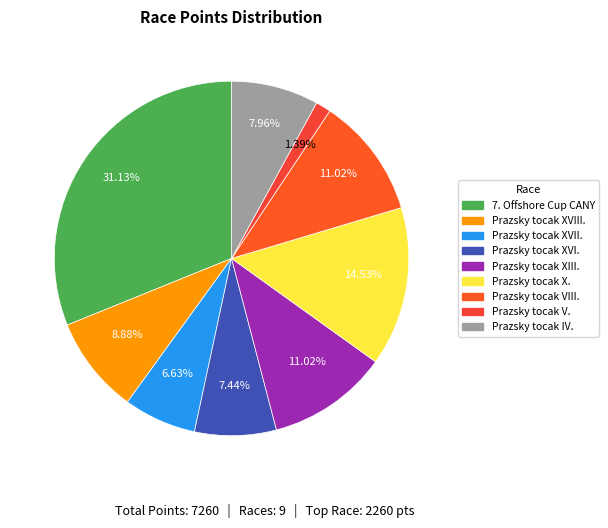

Which slice is the largest?

7. Offshore Cup CANY